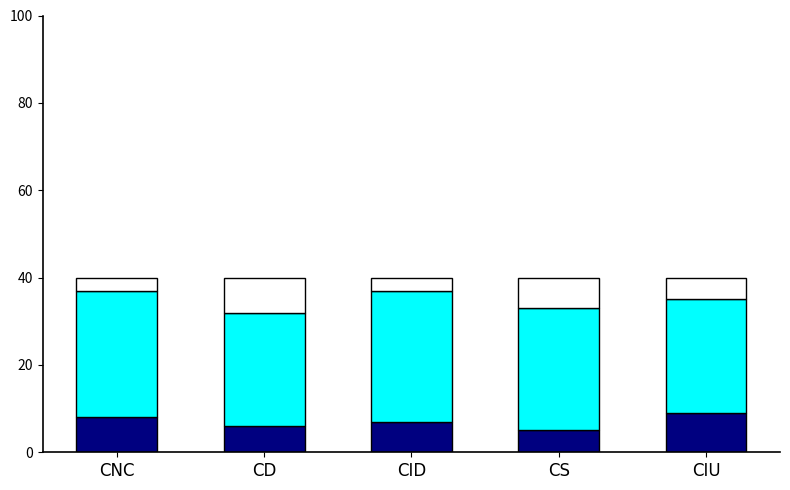

What is the total value across all series at CD?

40